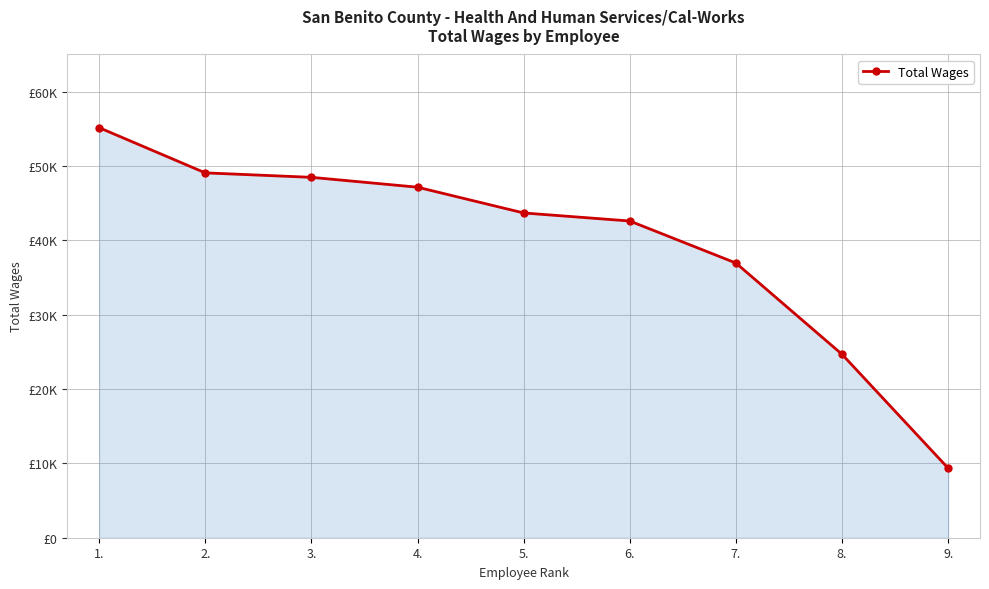

Reading left to right, what are all the values shown in this chart?

1.=55158	2.=49077	3.=48477	4.=47150	5.=43684	6.=42602	7.=36949	8.=24670	9.=9351